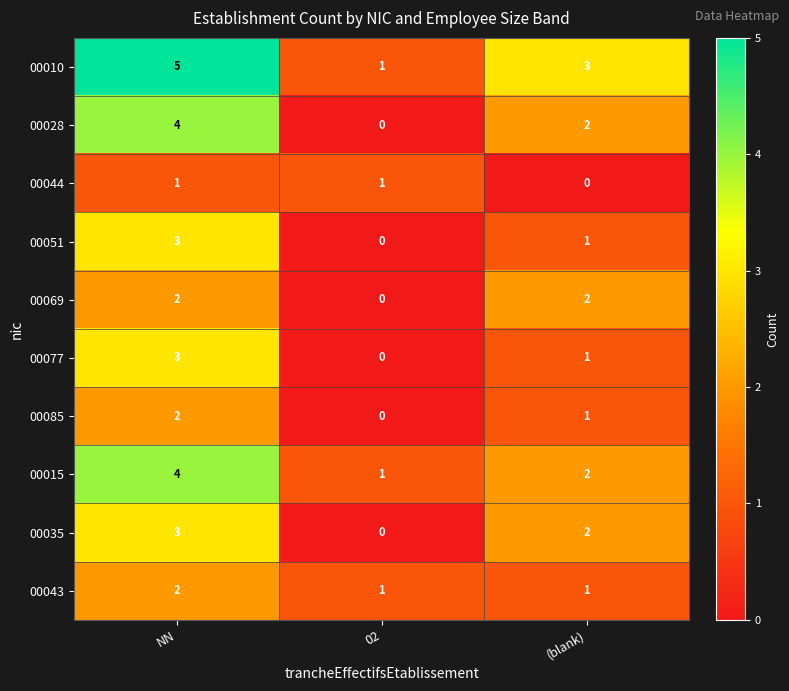

Is it true that 00085 equals 0 at (blank)?

False